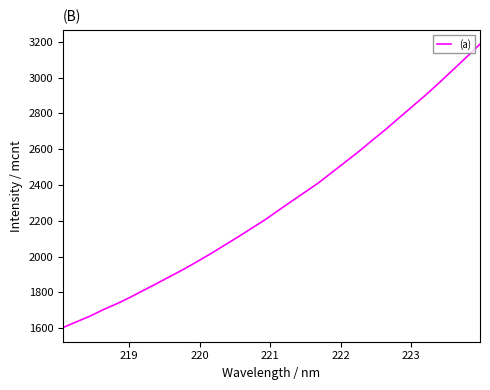

What is the greatest value displayed?

3188.3